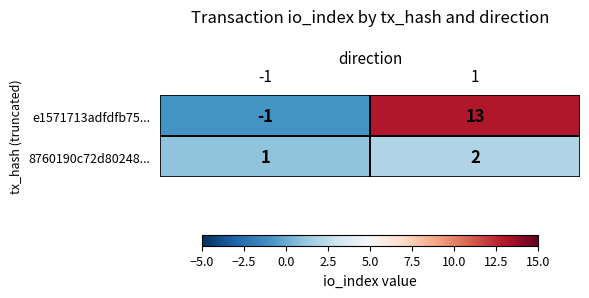

What is the sum of all e1571713adfdfb75... values?

12